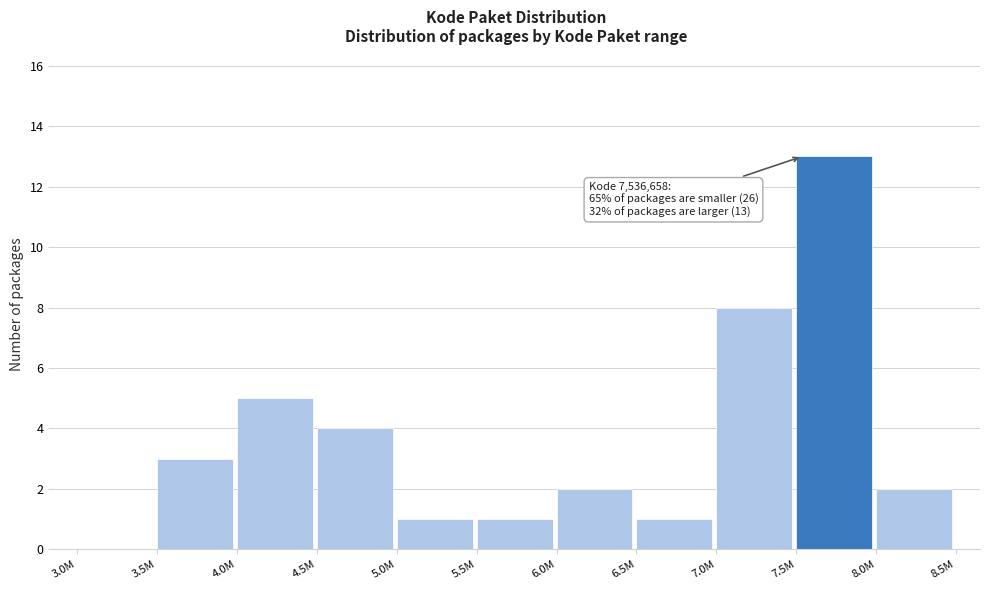

Reading right to left, transcribe all the data shown in this chart.

8.0M=2	7.5M=13	7.0M=8	6.5M=1	6.0M=2	5.5M=1	5.0M=1	4.5M=4	4.0M=5	3.5M=3	3.0M=0